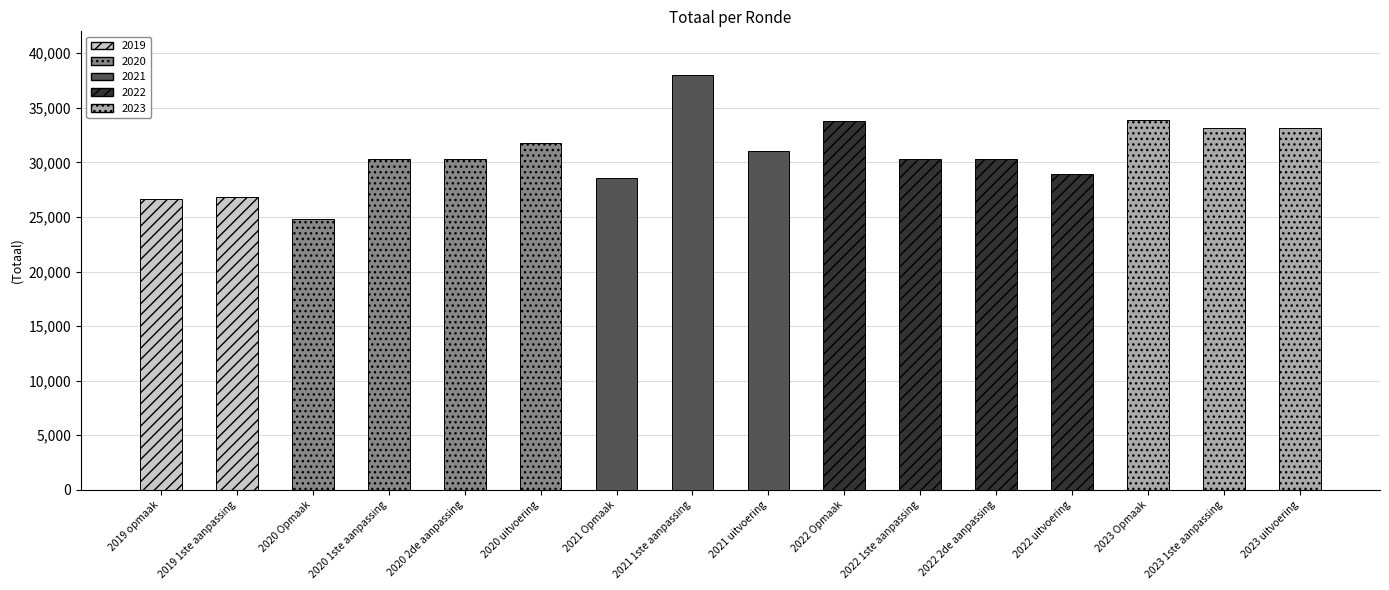

What is the ratio of the value at 2023 1ste aanpassing to the value at 2021 uitvoering?

1.1